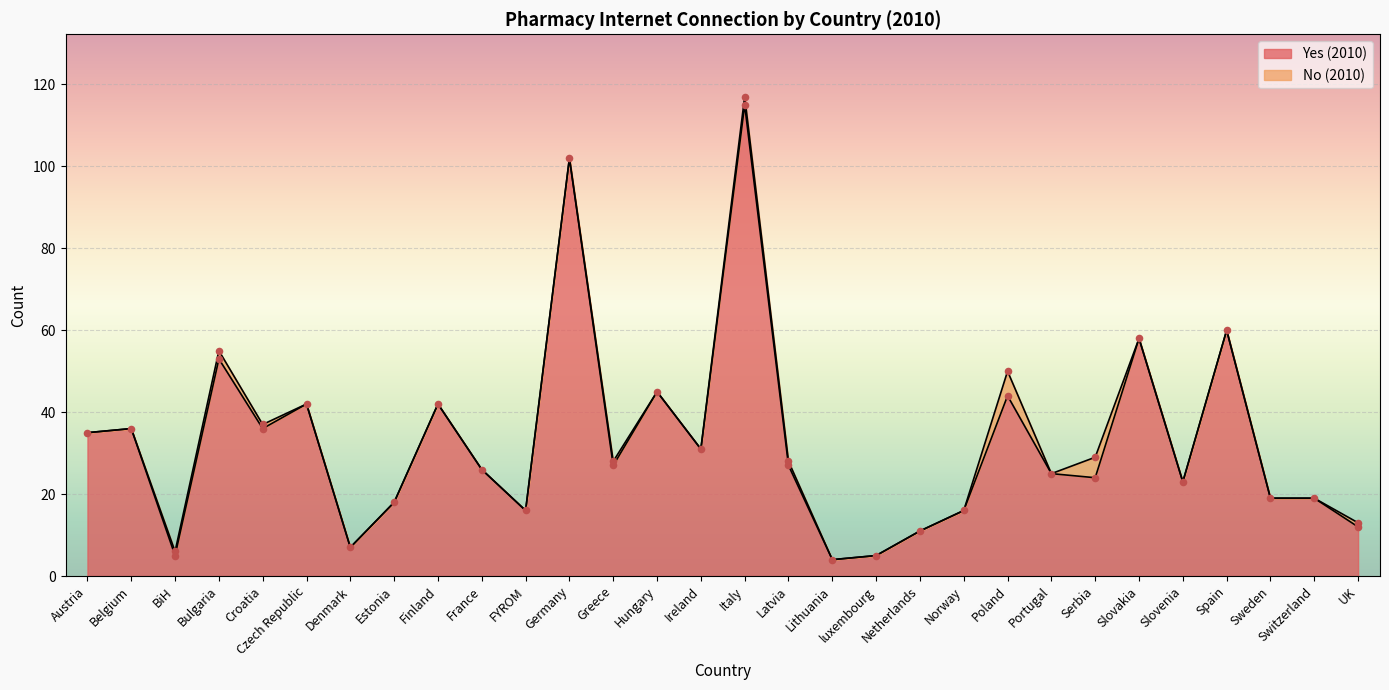

Which has a higher value, BiH or FYROM?

FYROM